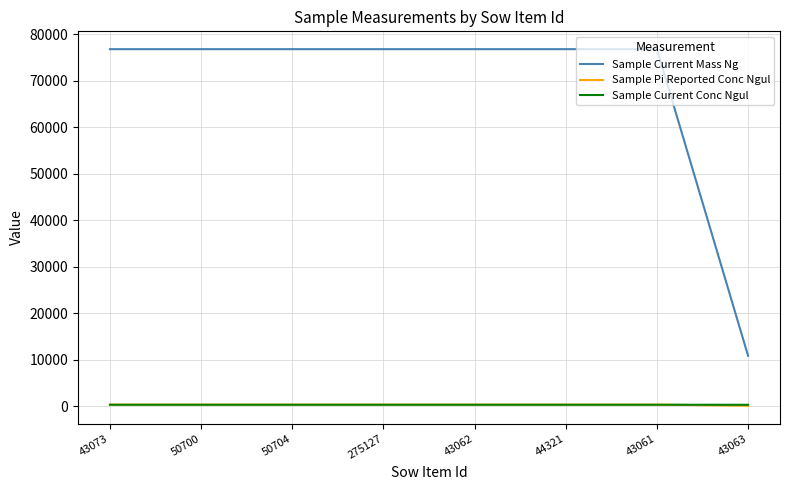

True or false: Sample Current Mass Ng has a value of 33072.5 at 50704.

False